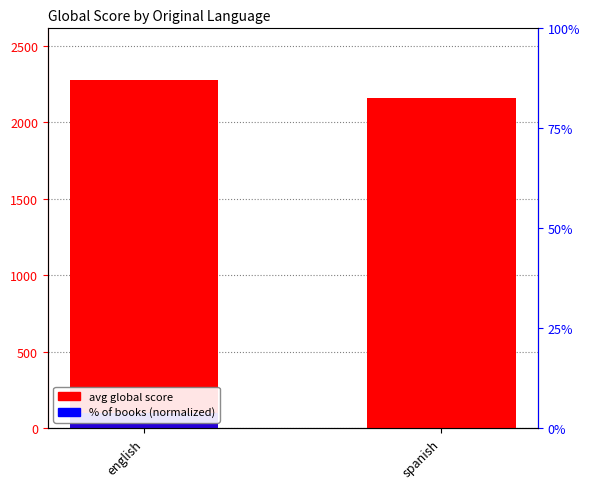

Reading left to right, transcribe all the data shown in this chart.

avg global score: 2274.7	2163.0
% of books (normalized): 100.0	2.6